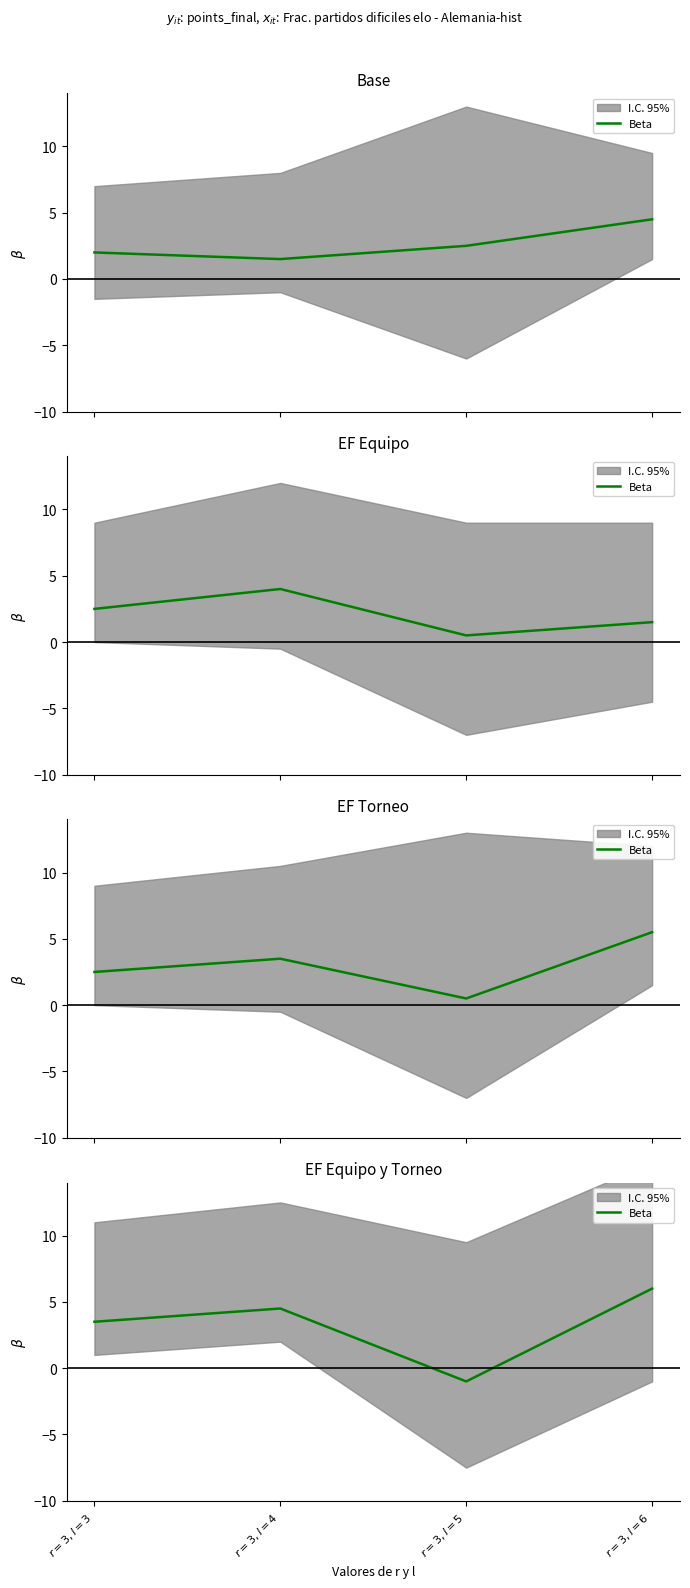

What is the greatest value displayed?

6.0